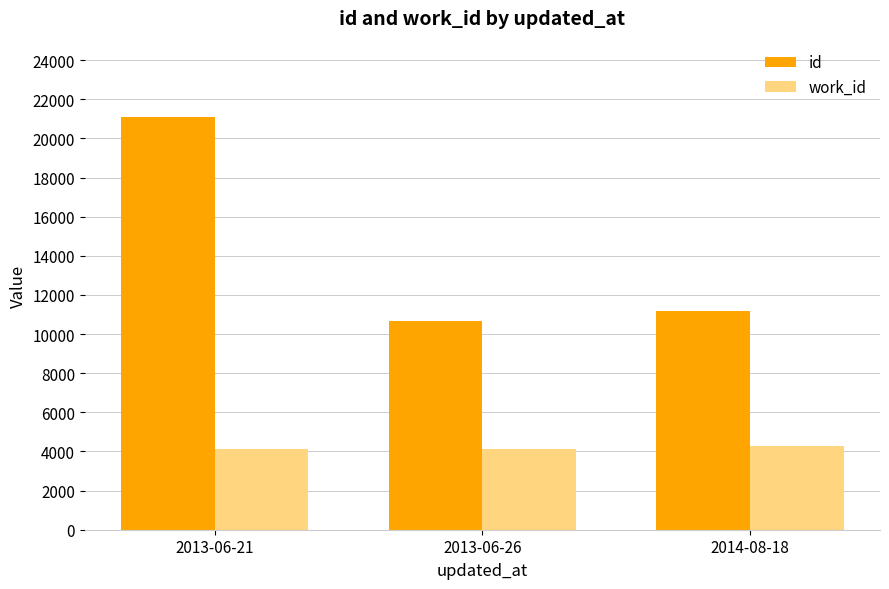

At how many categories does at least one series exceed 18305?

1